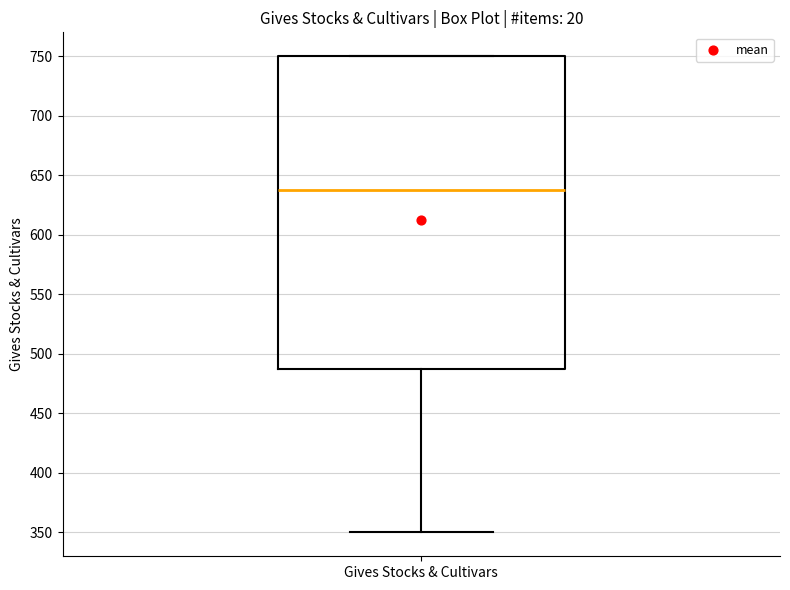

Read this box plot against the y-axis: the position of the median line, the range covered by the box, and the ends of both whiskers. The values are not printed on the chart, so give them approximately, as read against the axis.

median 640, box 490 to 750, whiskers 350 to 750